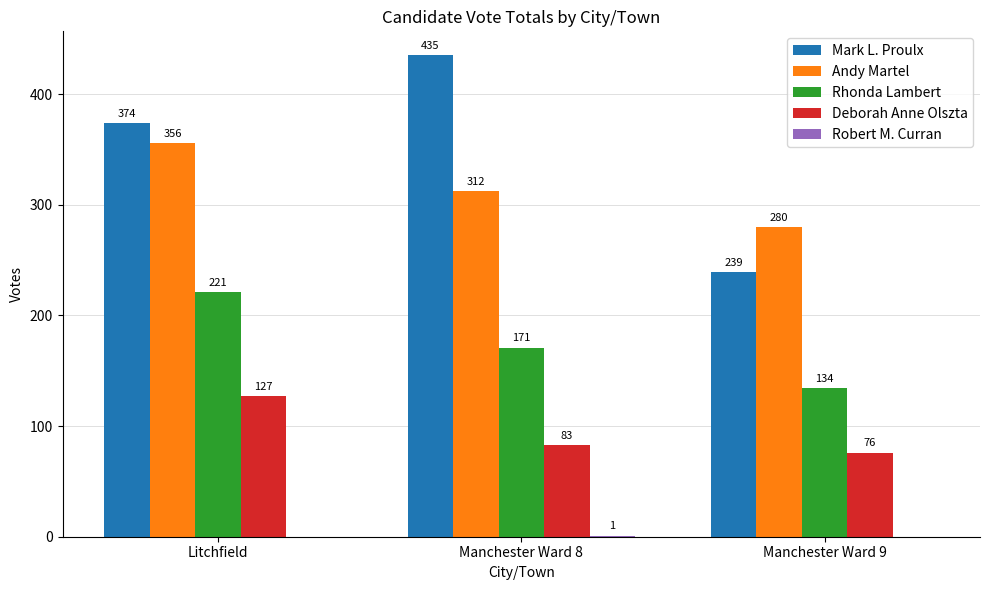

What is the total value across all series at Manchester Ward 8?

1002